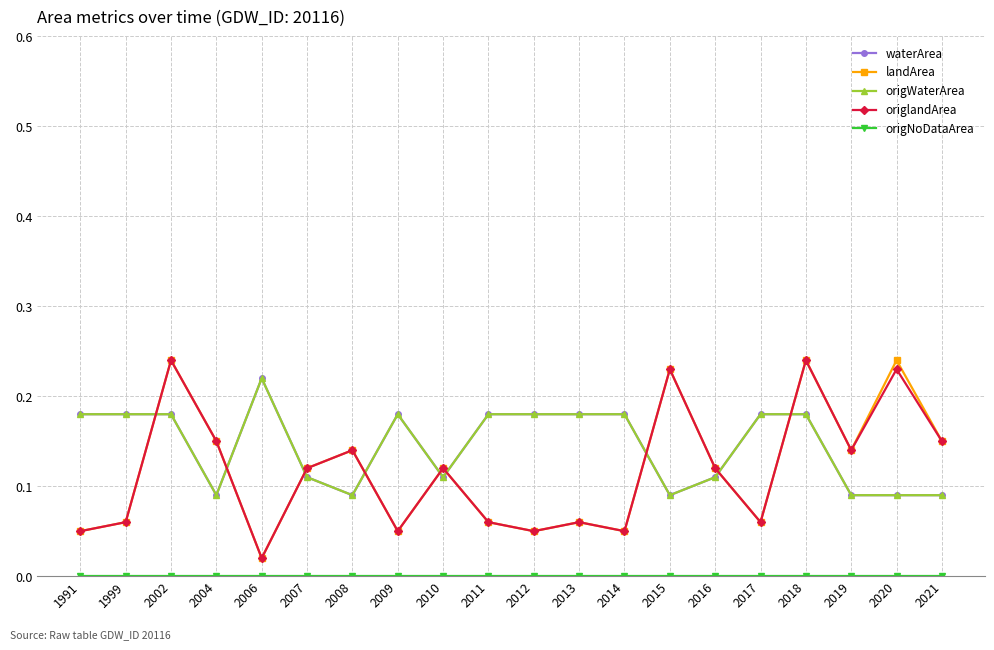

How many interior local valleys does the origWaterArea series have?

4